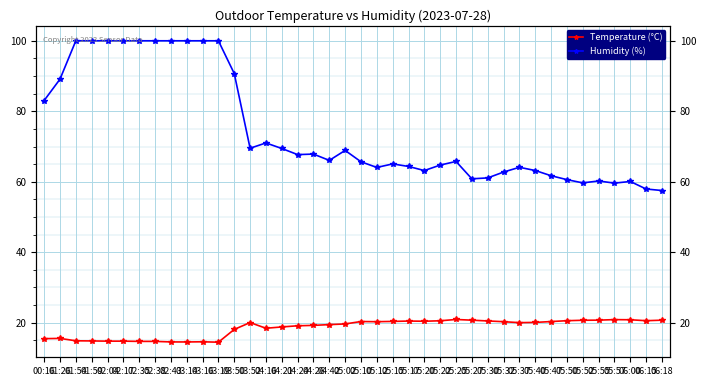

What is the label of the 4th point from the left?

01:59